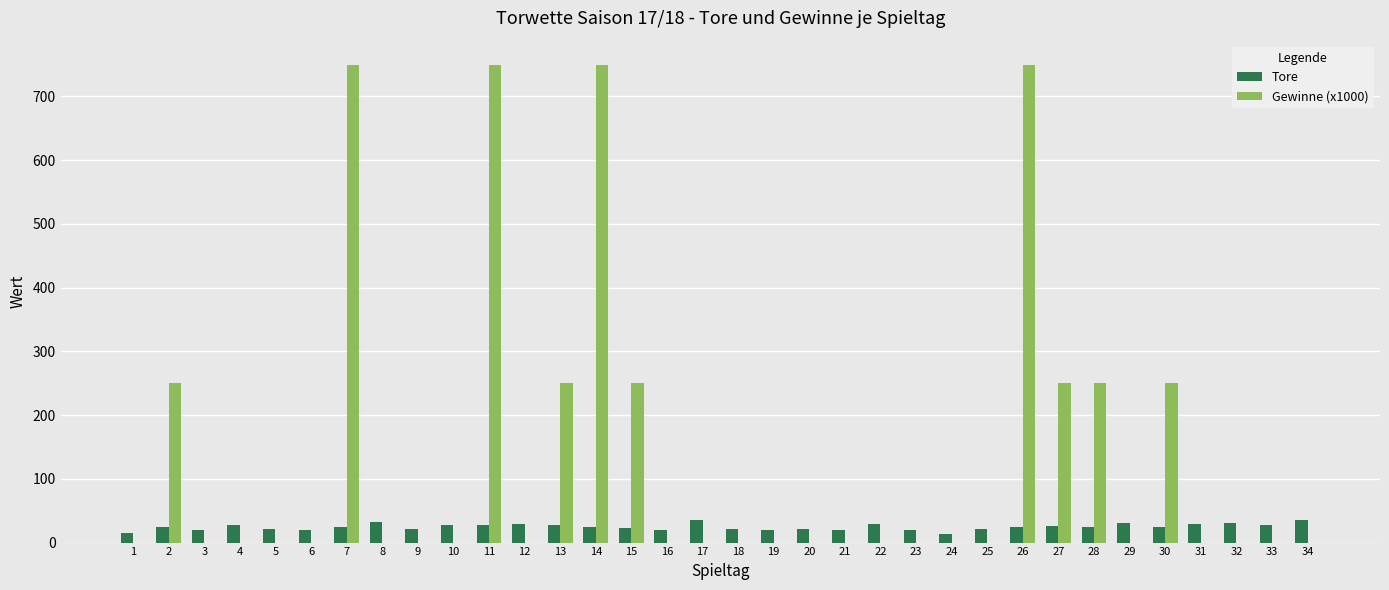

What are all the series names shown in the legend?

Tore, Gewinne (x1000)